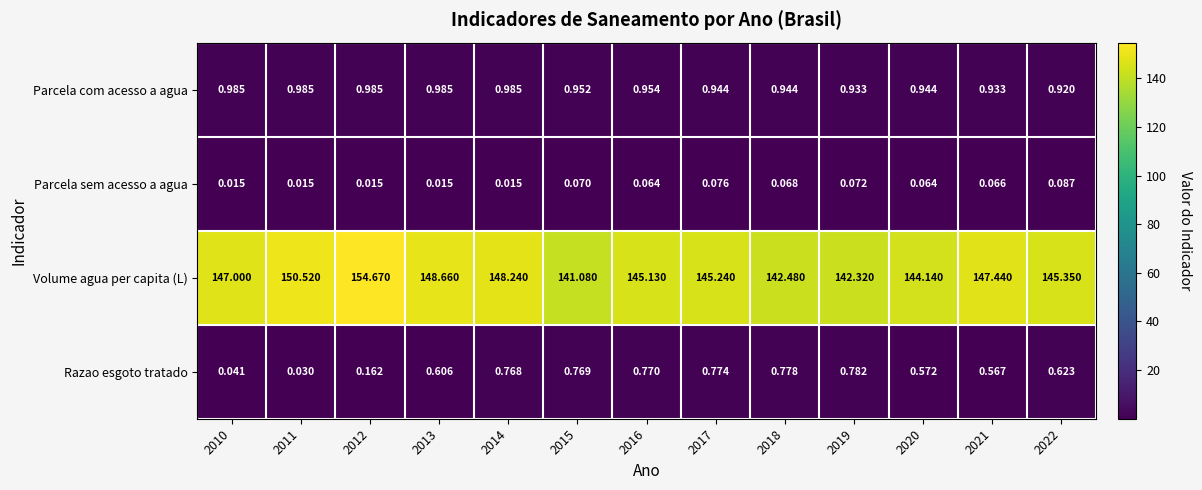

Which series changed the most between 2015 and 2021?

Volume agua per capita (L)